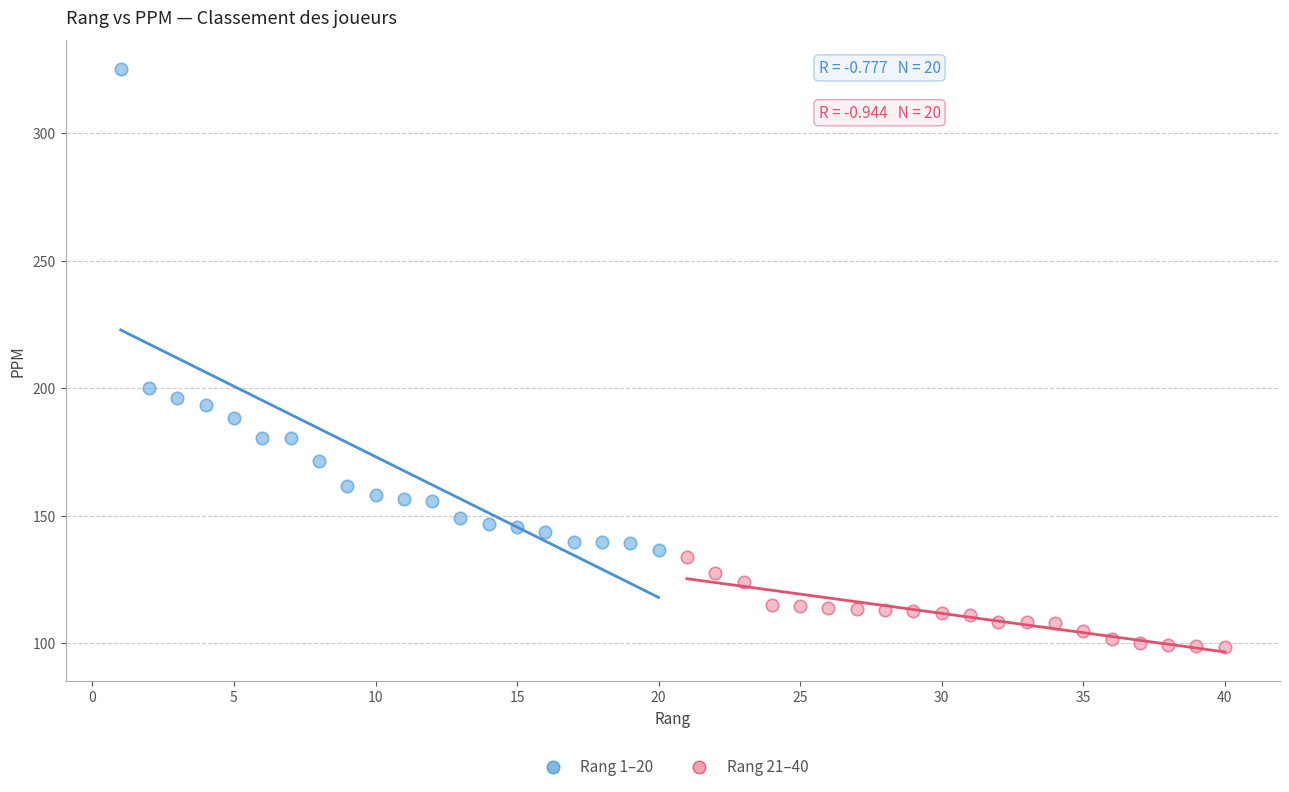

Which series contains the lowest Y value?

Rang 21–40